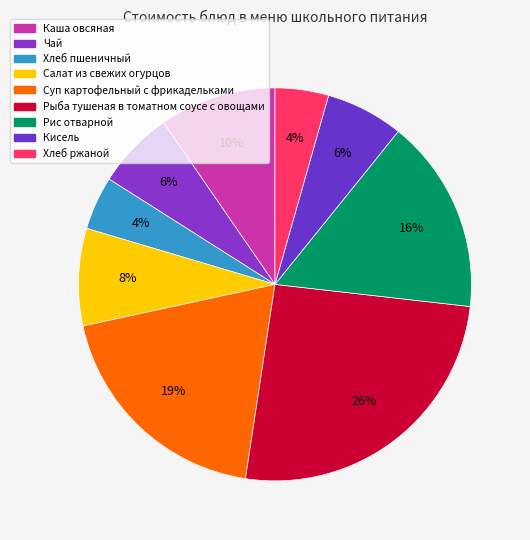

Does Рис отварной account for over 50% of the chart?

No